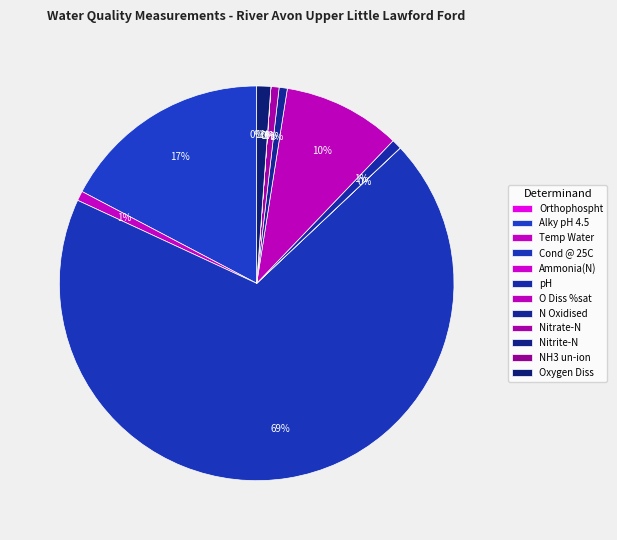

Which slice is the largest?

Cond @ 25C